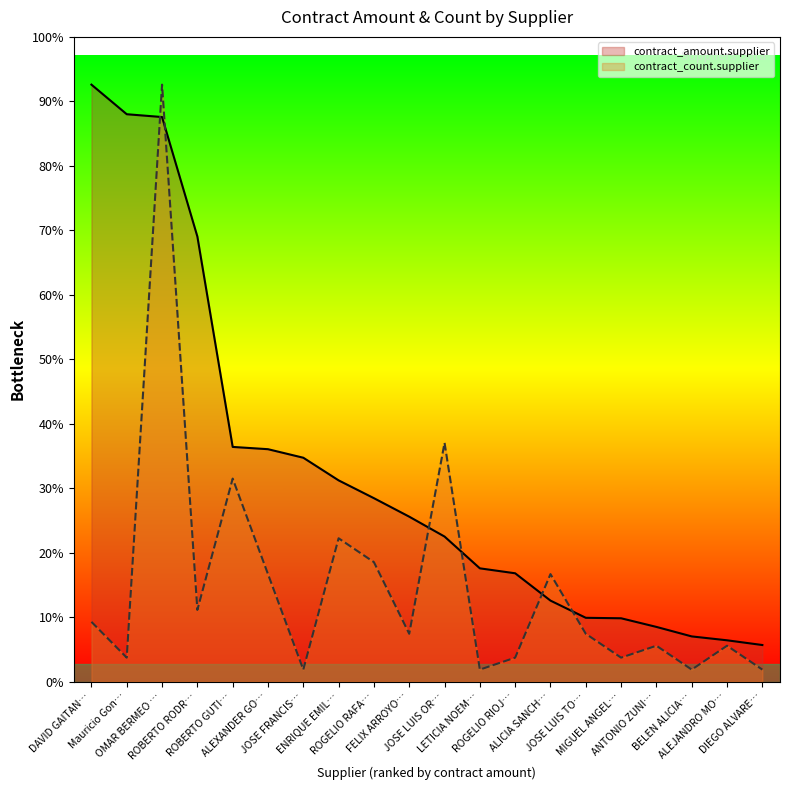

Where is the first local minimum for contract_count.supplier?

Mauricio Gon…